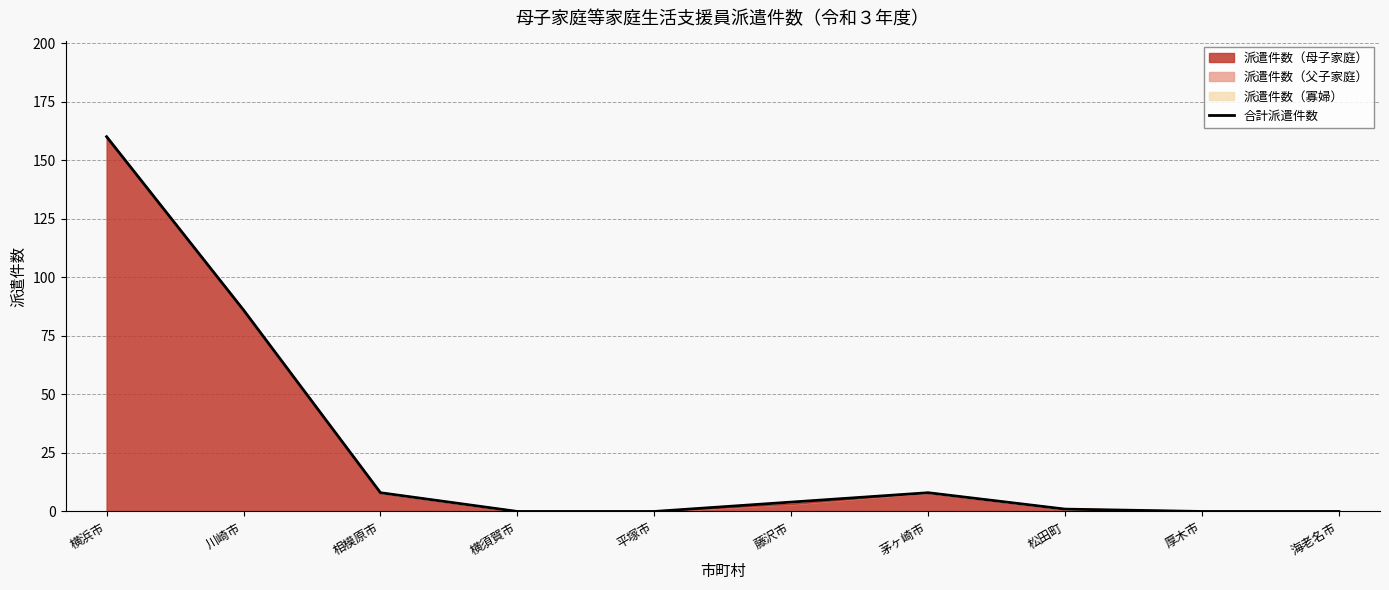

Does the chart display data point markers on the line(s)?

No